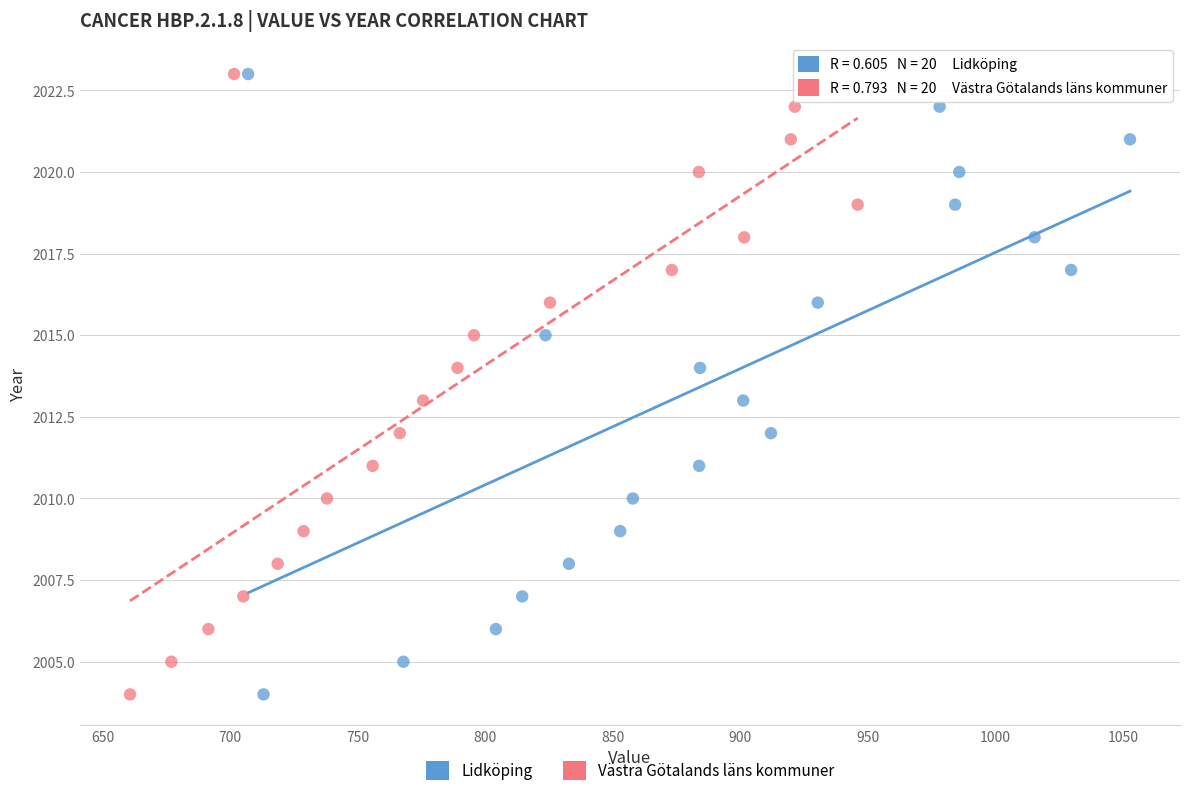

What are all the series names shown in the legend?

Lidköping, Västra Götalands läns kommuner